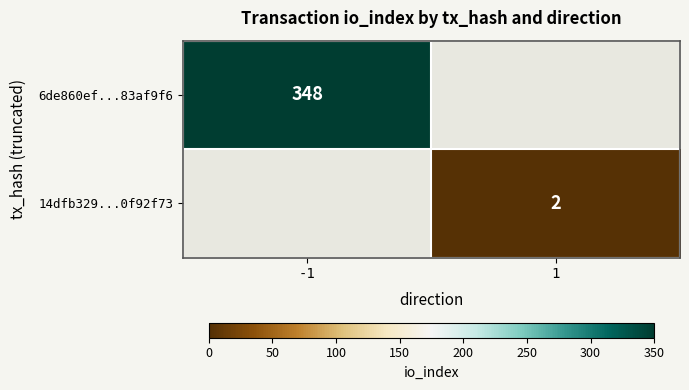

How many series are shown in this chart?

2